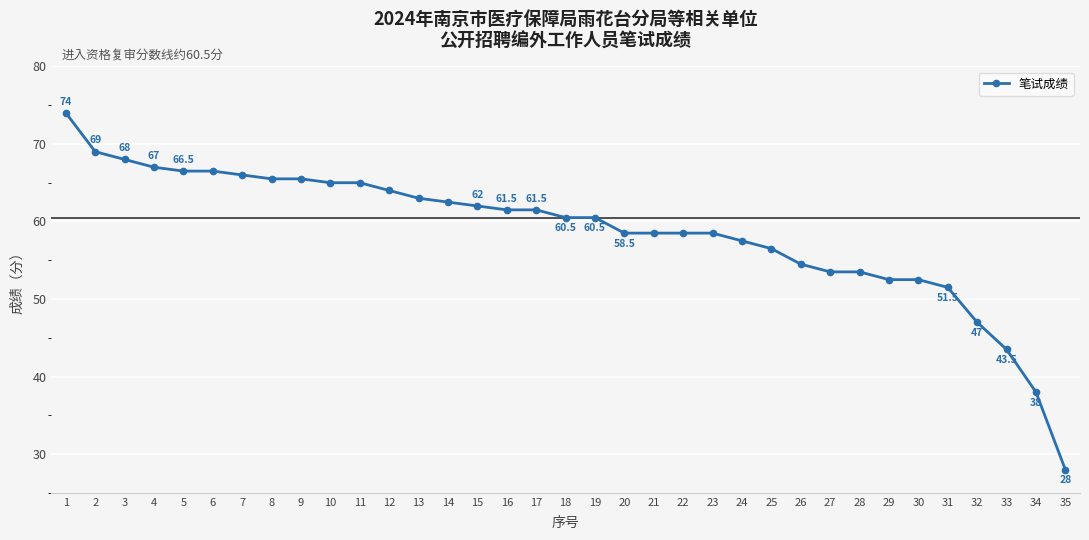

Between 19 and 32, which is larger?

19